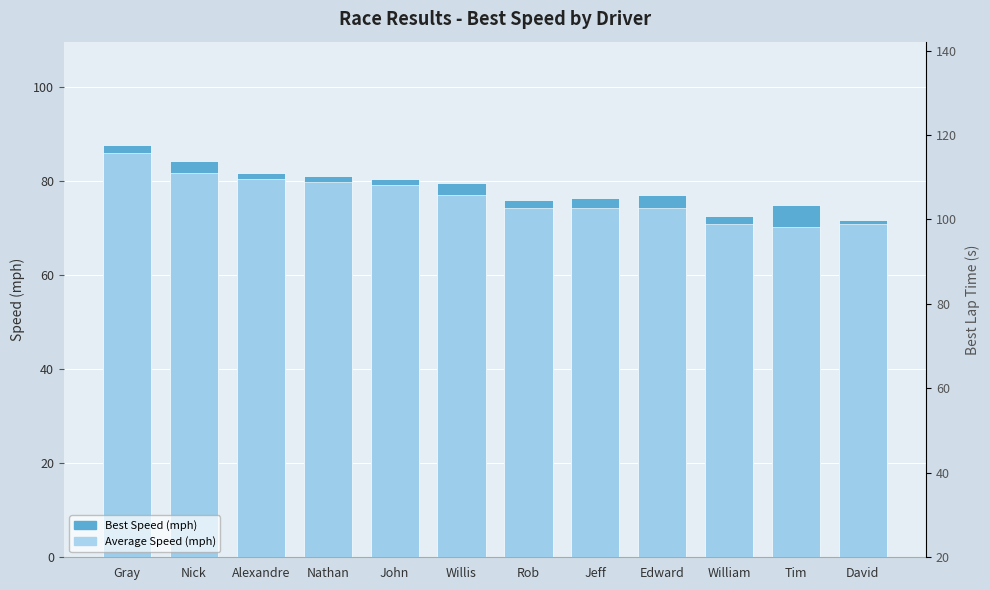

At which label is Average Speed (mph) closest to 78?

Willis